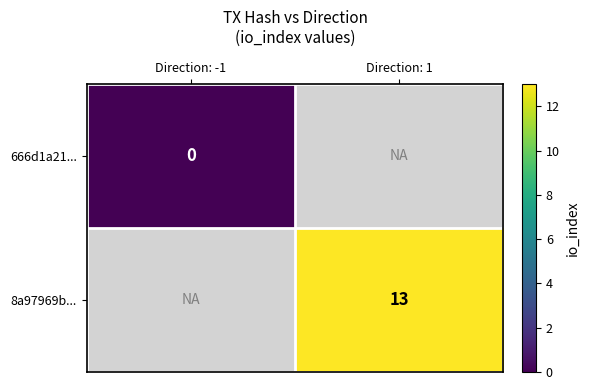

Between Direction: 1 and Direction: -1, which is larger?

Direction: -1